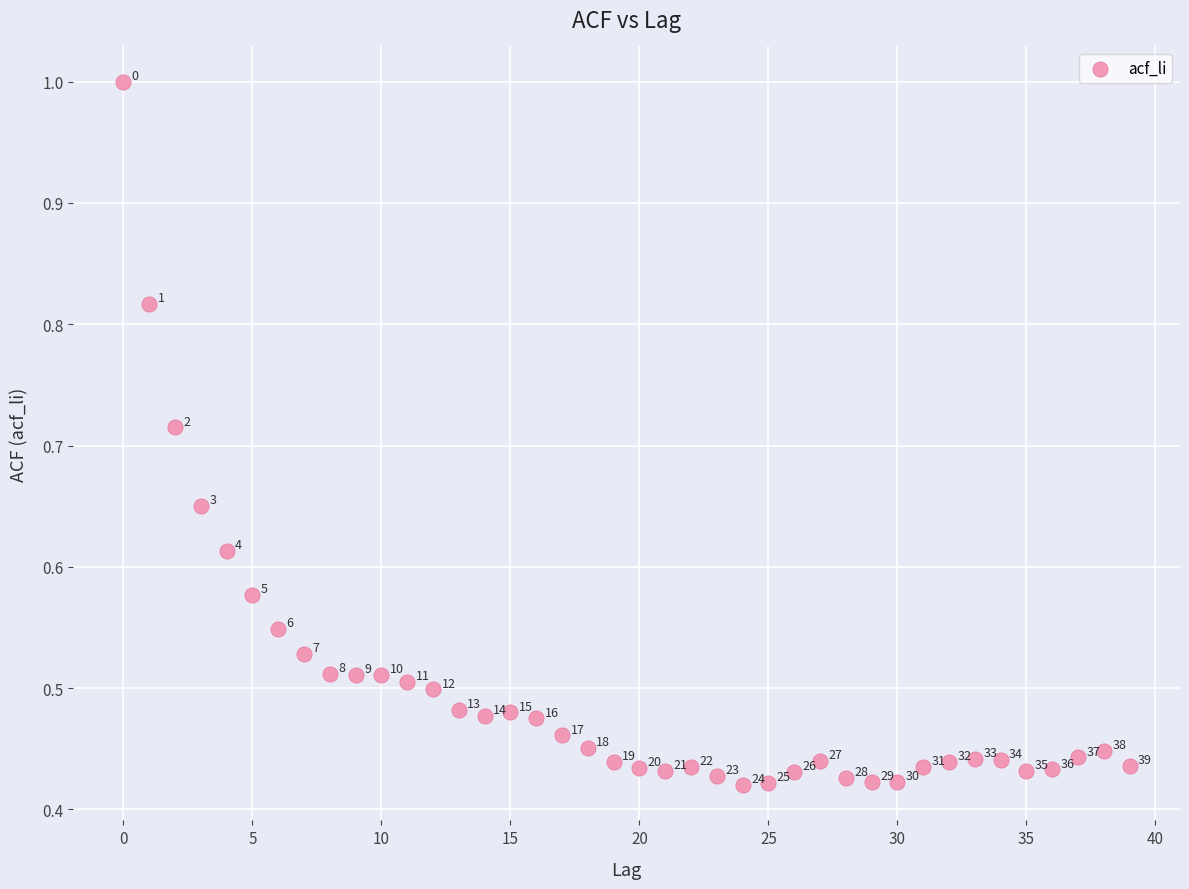

How many data points are displayed?

40